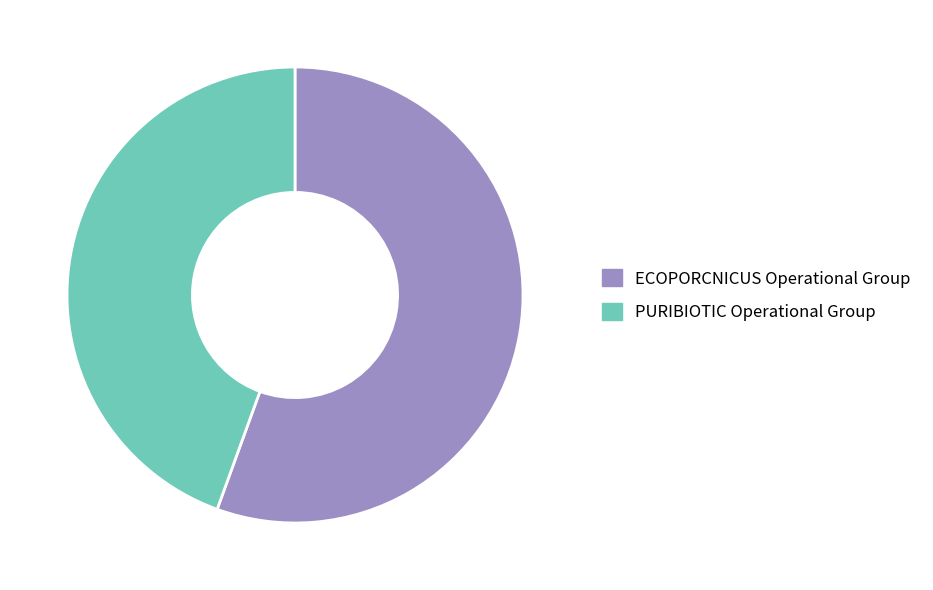

Count the number of slices in the pie.

2